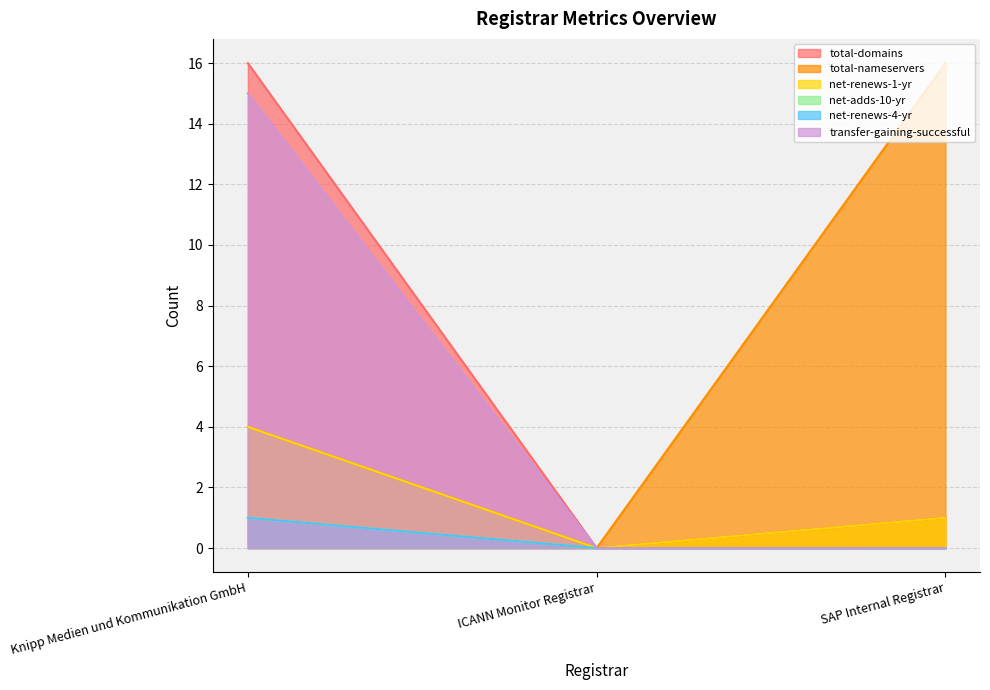

Is it true that net-adds-10-yr equals 0 at ICANN Monitor Registrar?

True